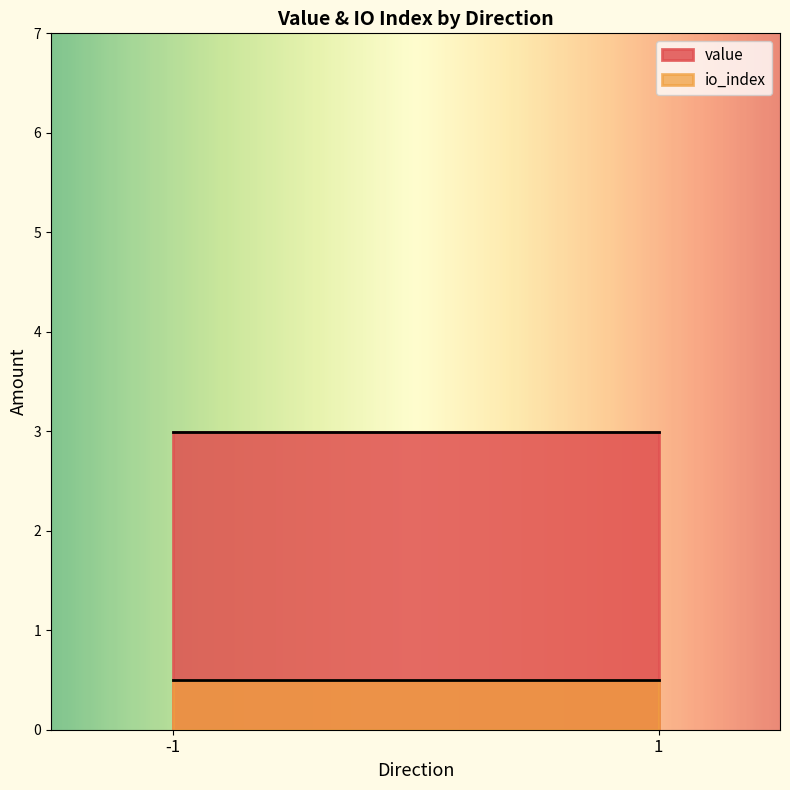

At which label is io_index closest to 0?

-1